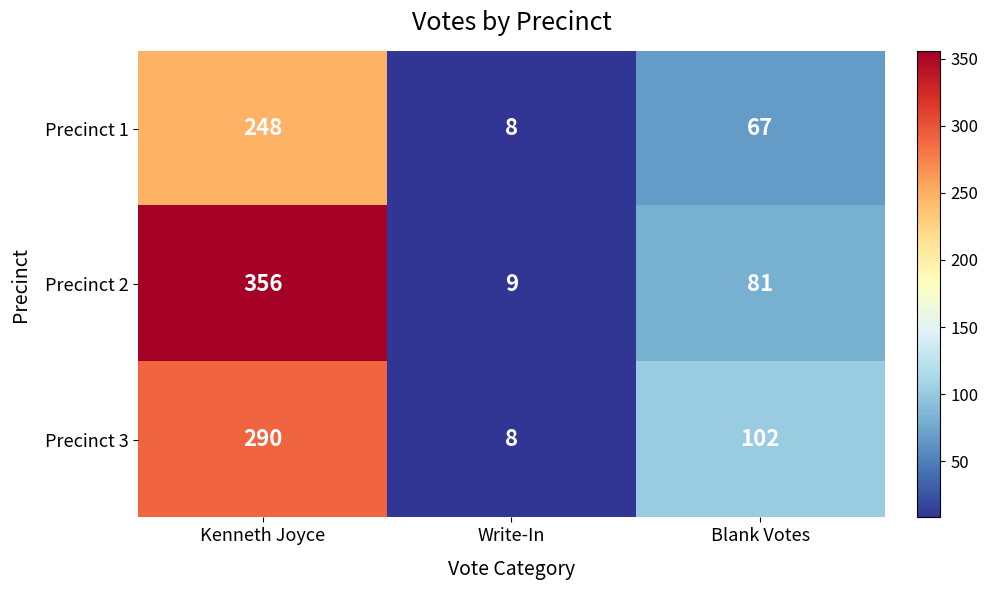

How many values in the Precinct 1 series are below 67?

1